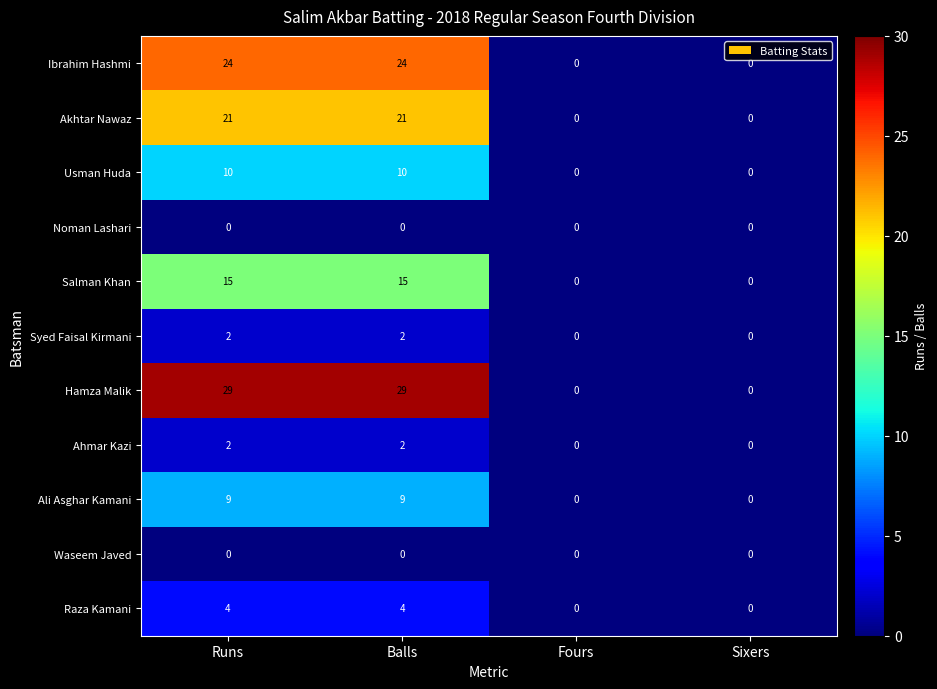

What is the greatest value displayed?

29